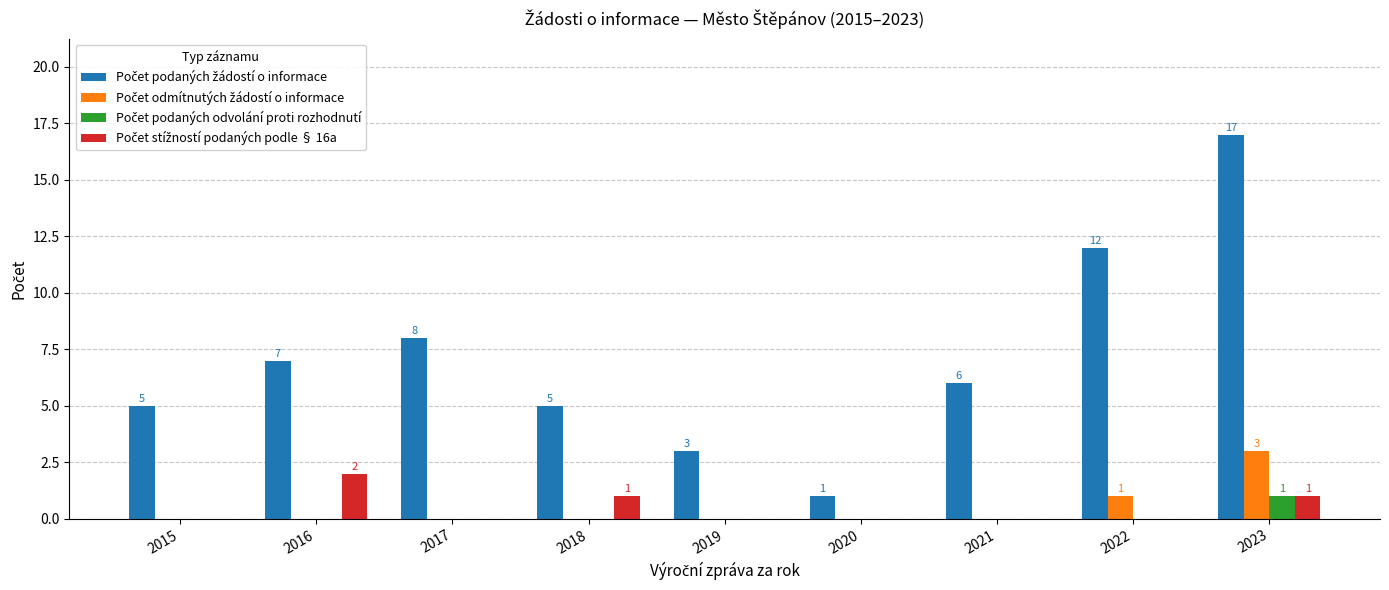

What is the total value across all series at 2022?

13